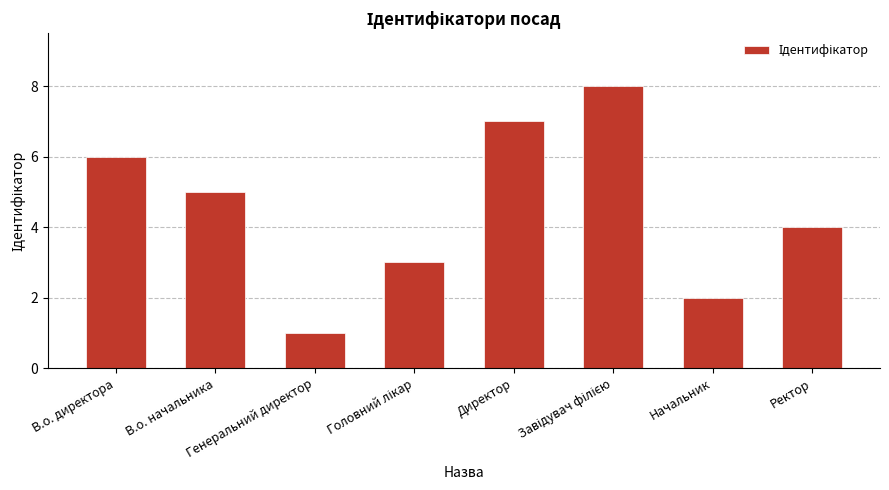

What is the label of the 7th bar from the left?

Начальник